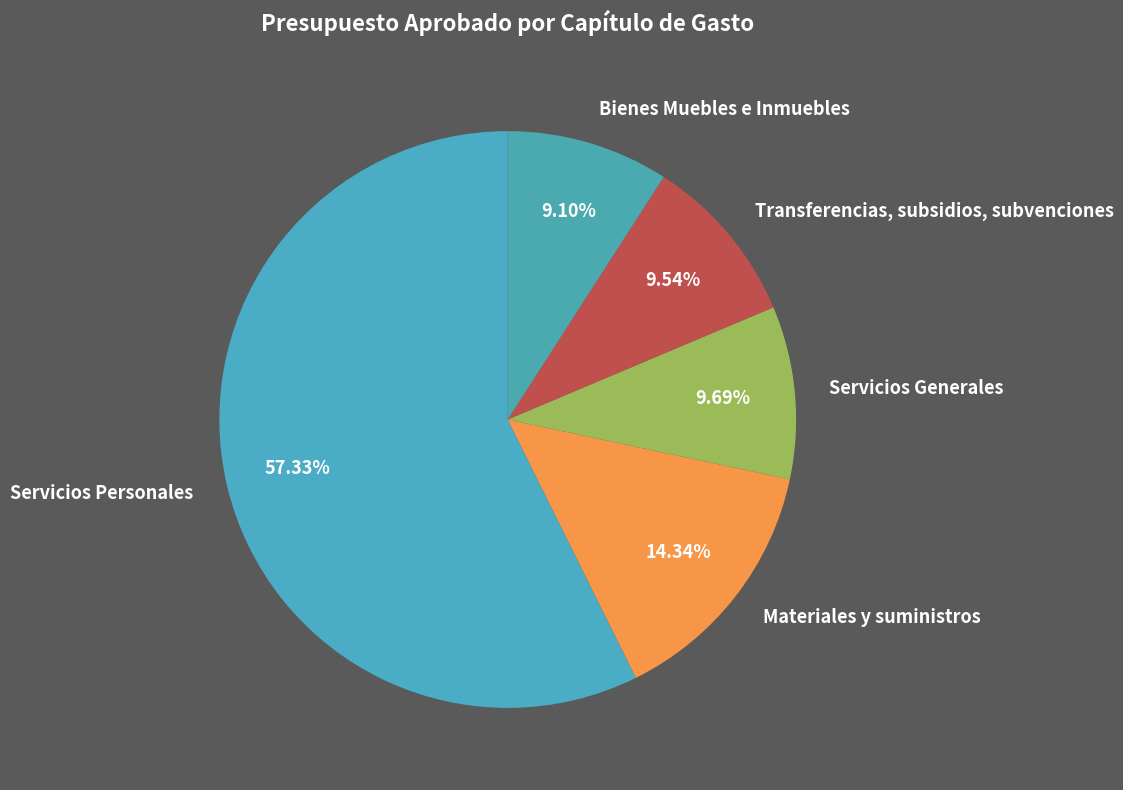

Which slice is the largest?

Servicios Personales